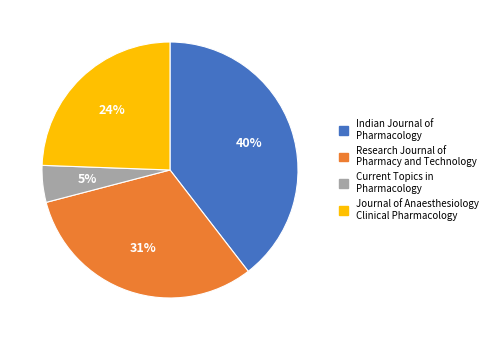

To the nearest percent, what portion does Current Topics in Pharmacology represent?

5%